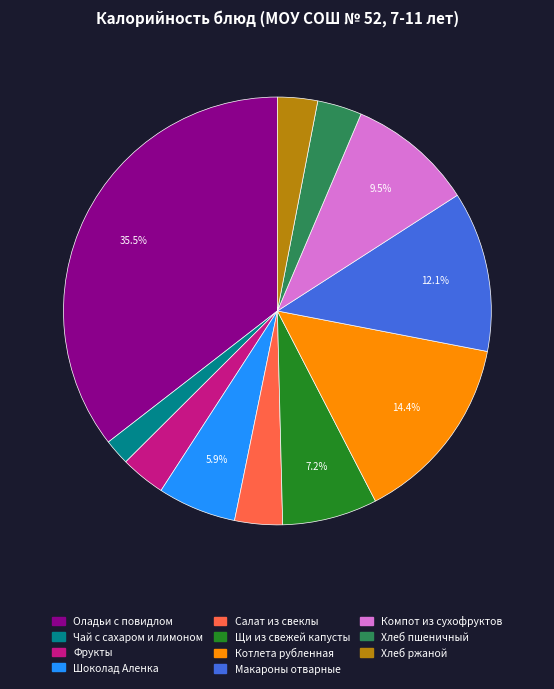

Is the sum of Котлета рубленная and Фрукты greater than half?

No